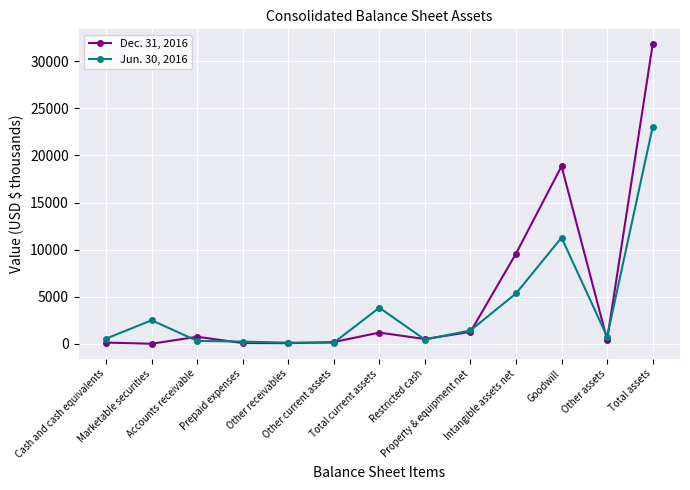

Rank the series by their average value, from highest to lowest.

Dec. 31, 2016, Jun. 30, 2016